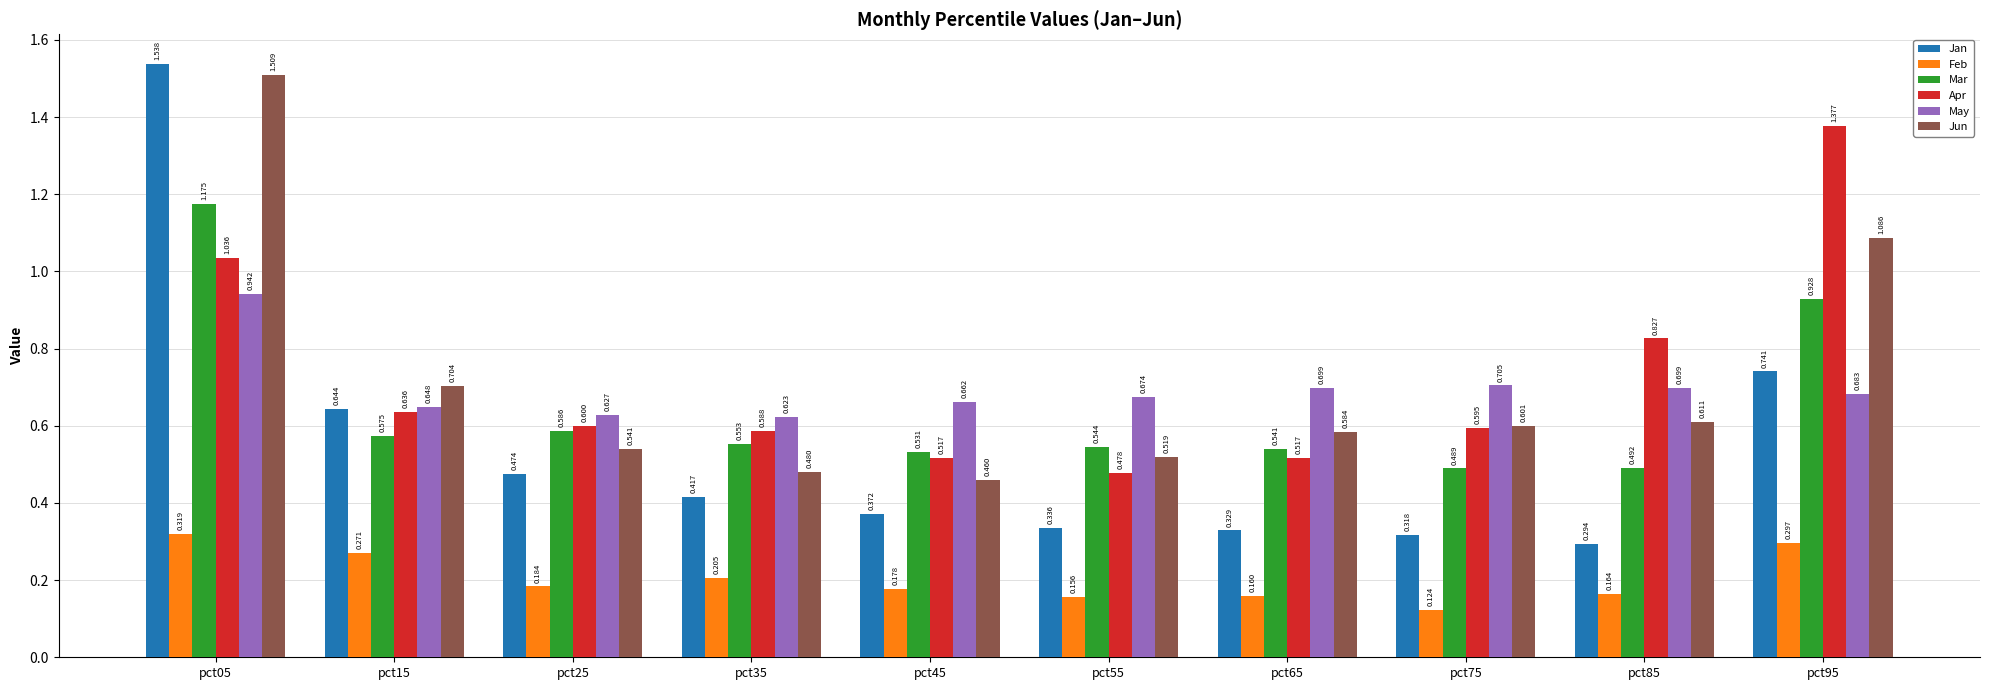

Is the value of Feb at pct85 greater than the value of Jan at pct95?

No